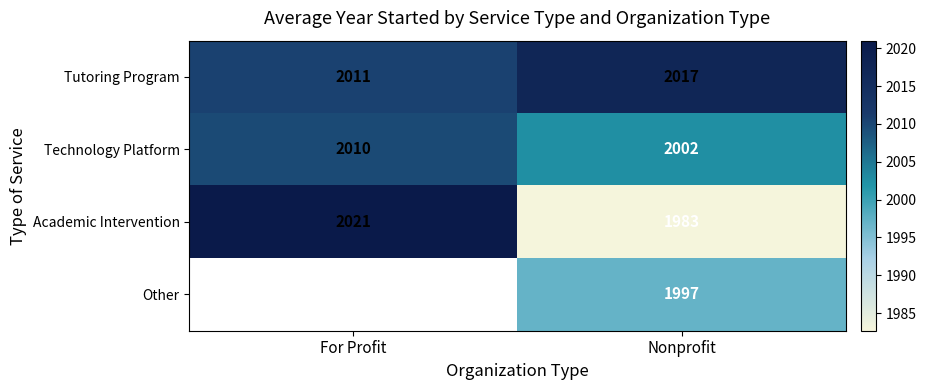

Rank the categories by Academic Intervention value from highest to lowest.

For Profit, Nonprofit